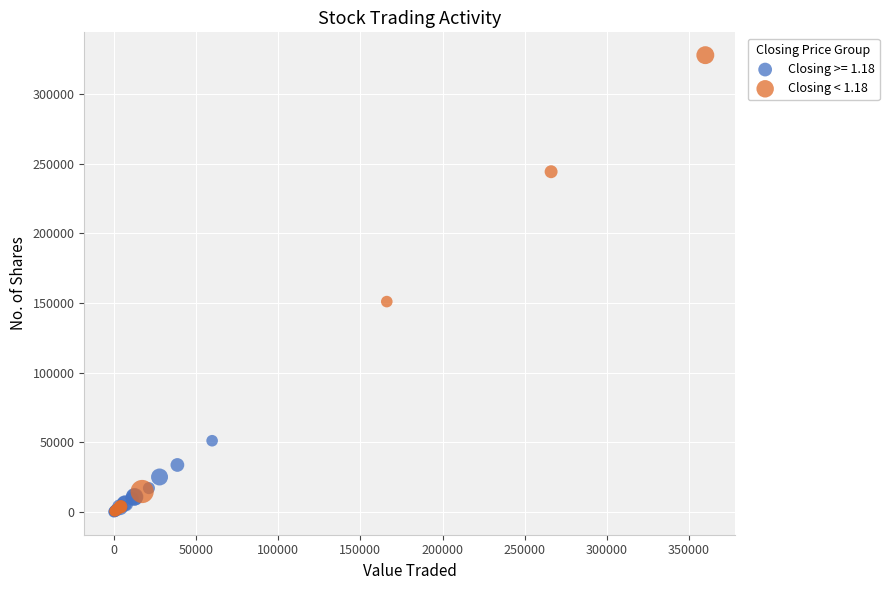

Which series has the largest Y range (max minus min)?

Closing < 1.18